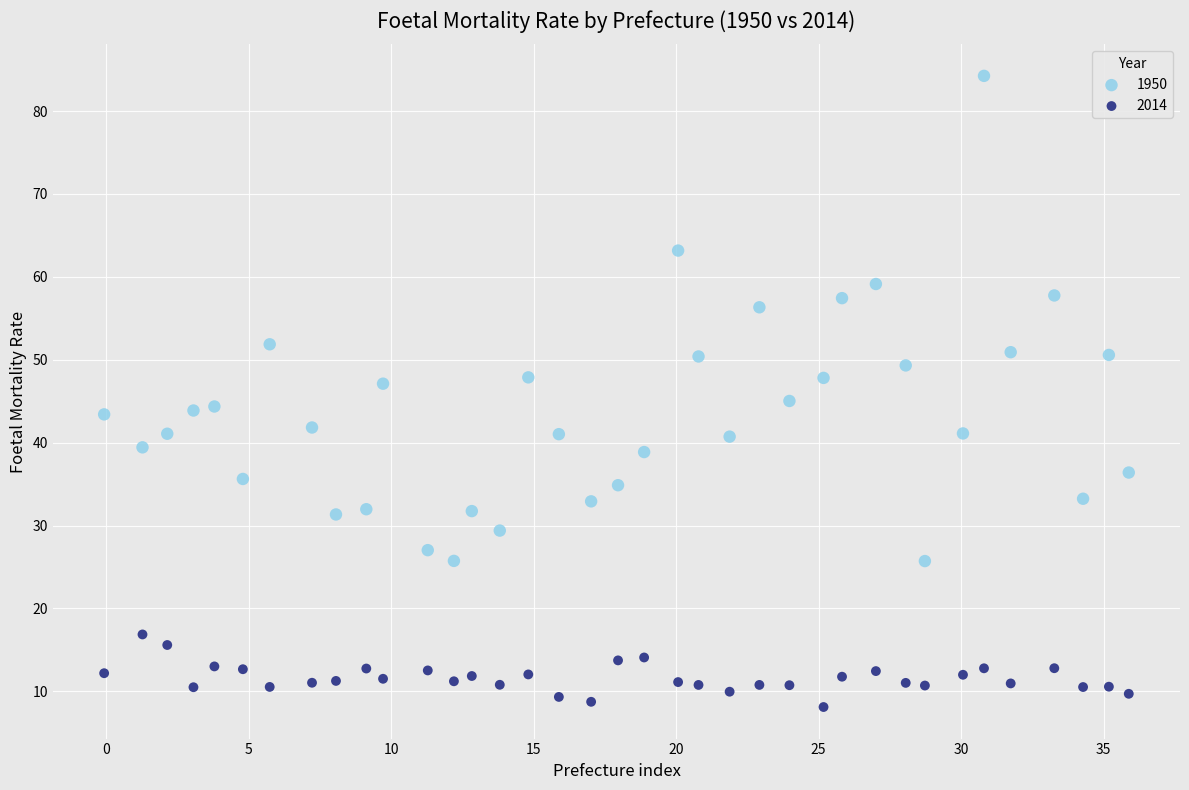

Which series reaches the minimum Y coordinate?

2014